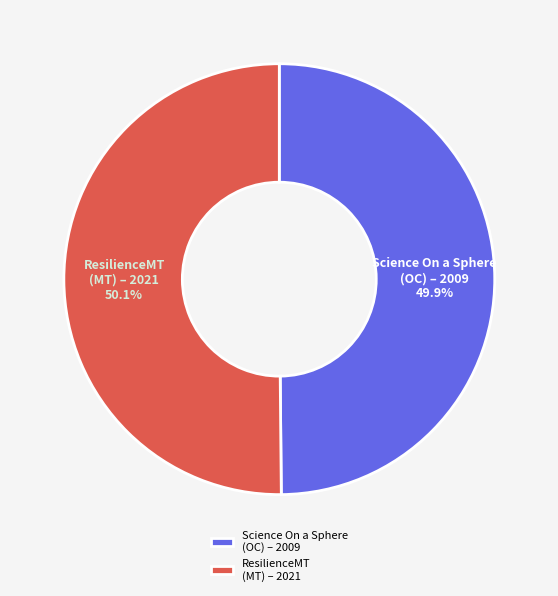

Does any single category account for the majority?

Yes